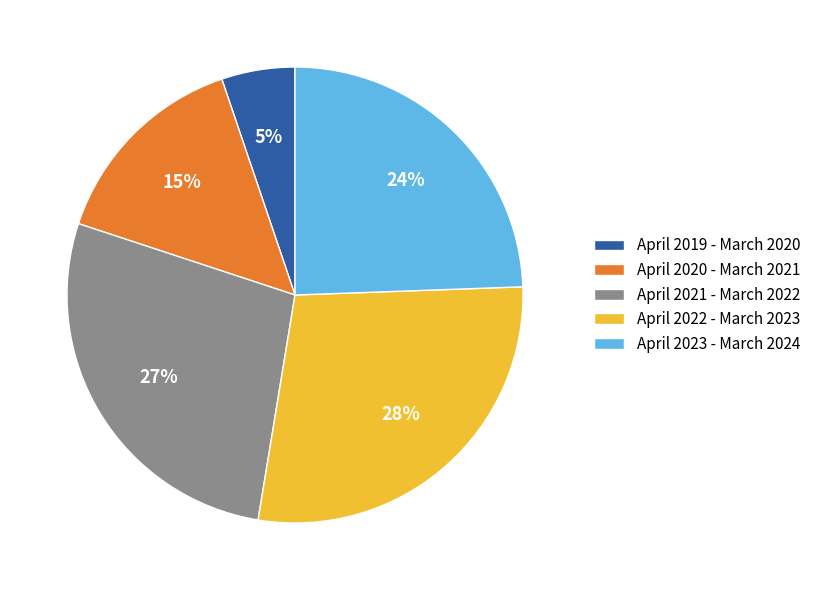

Does any single category account for the majority?

No